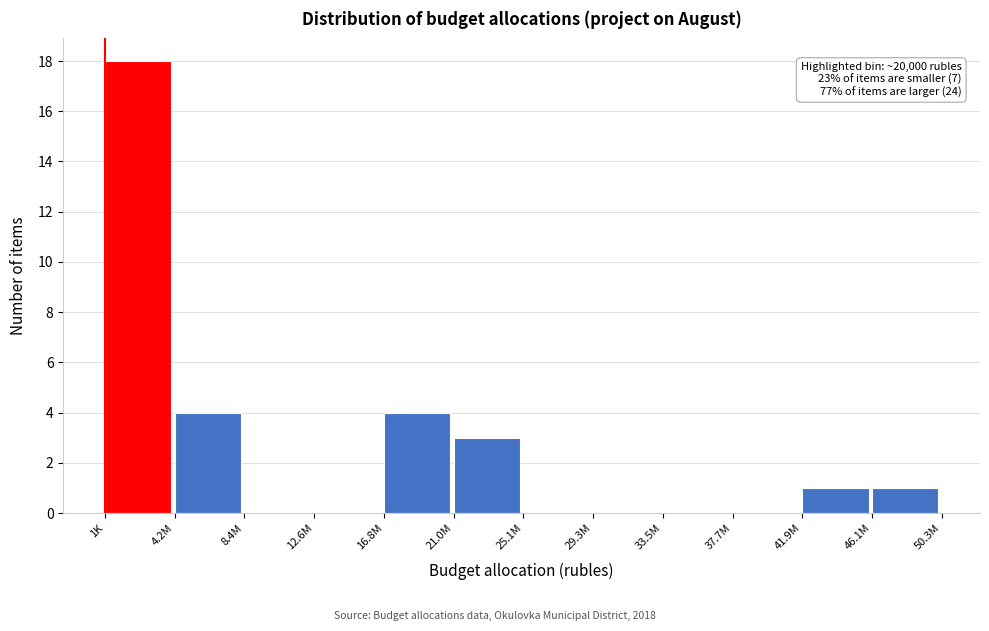

Reading left to right, extract all data points from this chart.

1K=18	4.2M=4	8.4M=0	12.6M=0	16.8M=4	21.0M=3	25.1M=0	29.3M=0	33.5M=0	37.7M=0	41.9M=1	46.1M=1